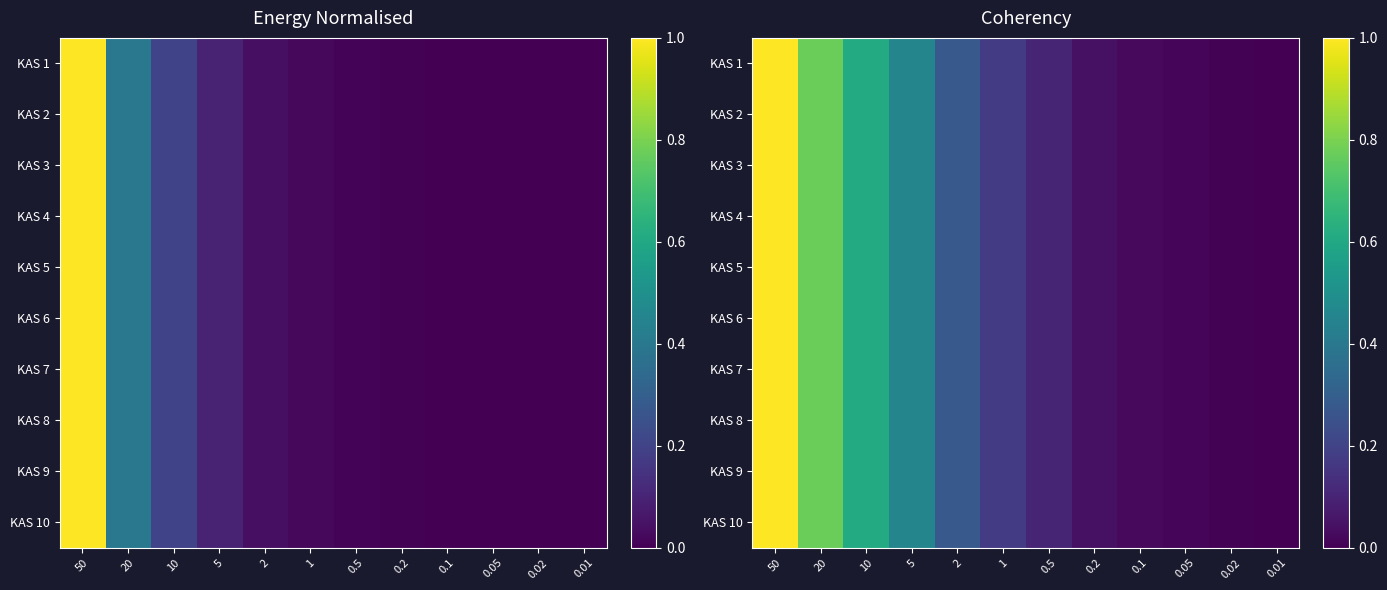

Between 0.5 and 10, which is larger?

10